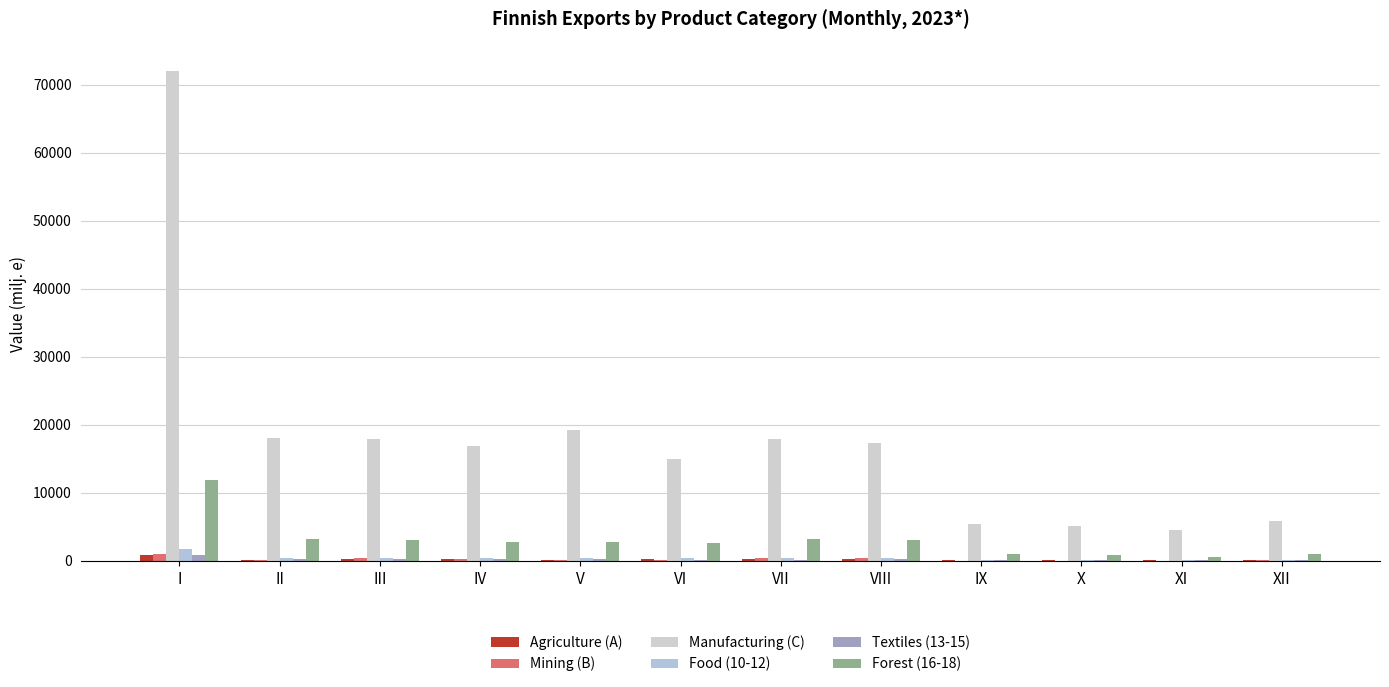

At which category is the sum across all series the highest?

I